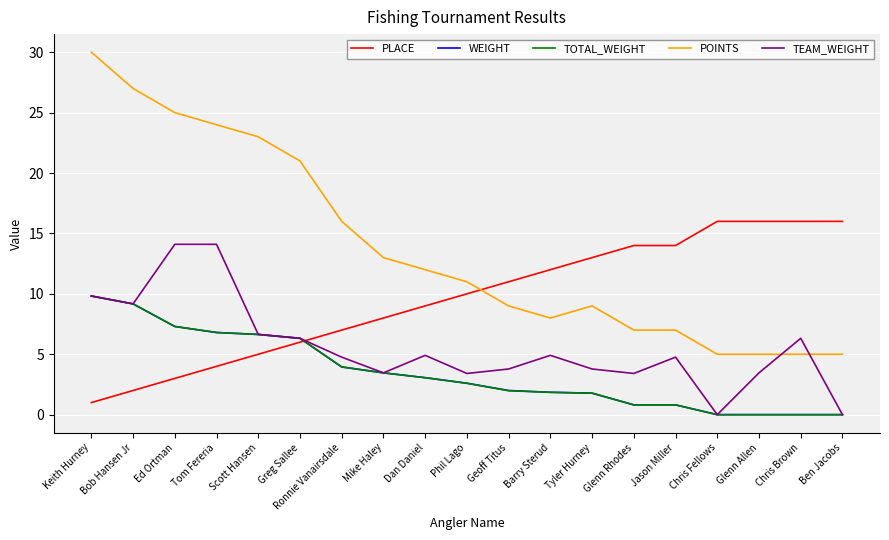

Is the value of WEIGHT at Dan Daniel greater than the value of PLACE at Greg Sallee?

No